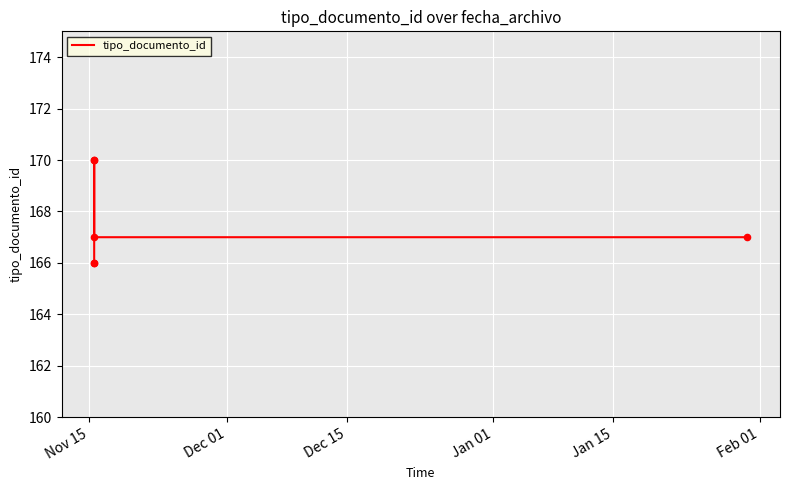

Which has a higher value, Nov 15 or Dec 15?

Dec 15